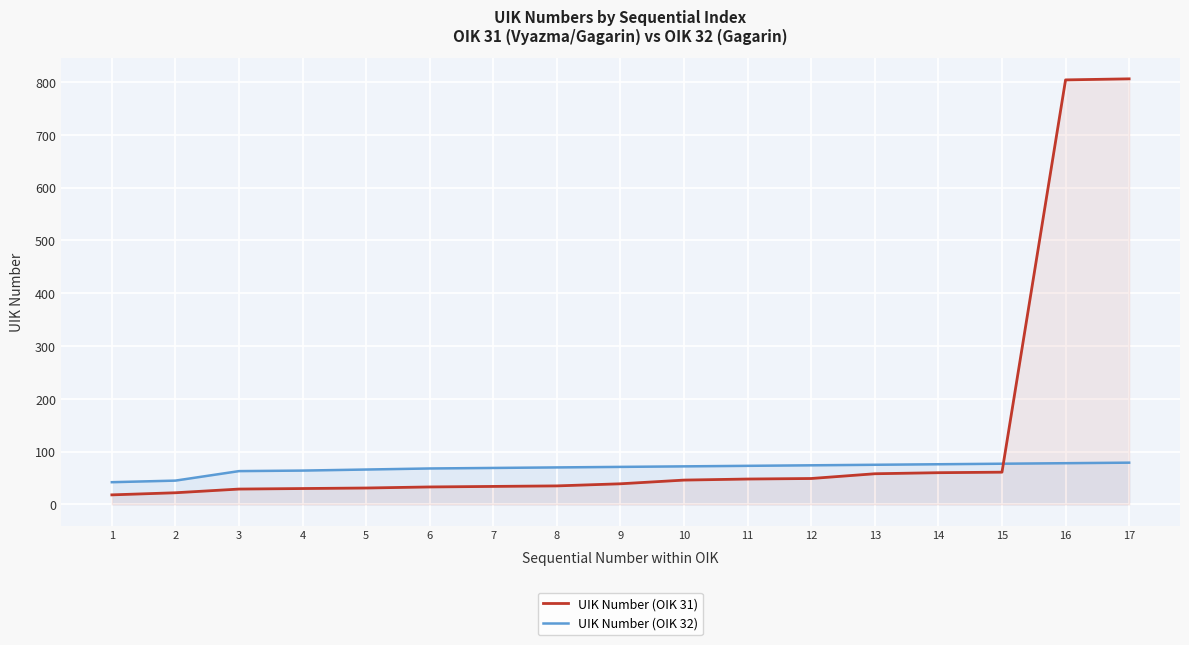

What is the total value across all series at 14?

136